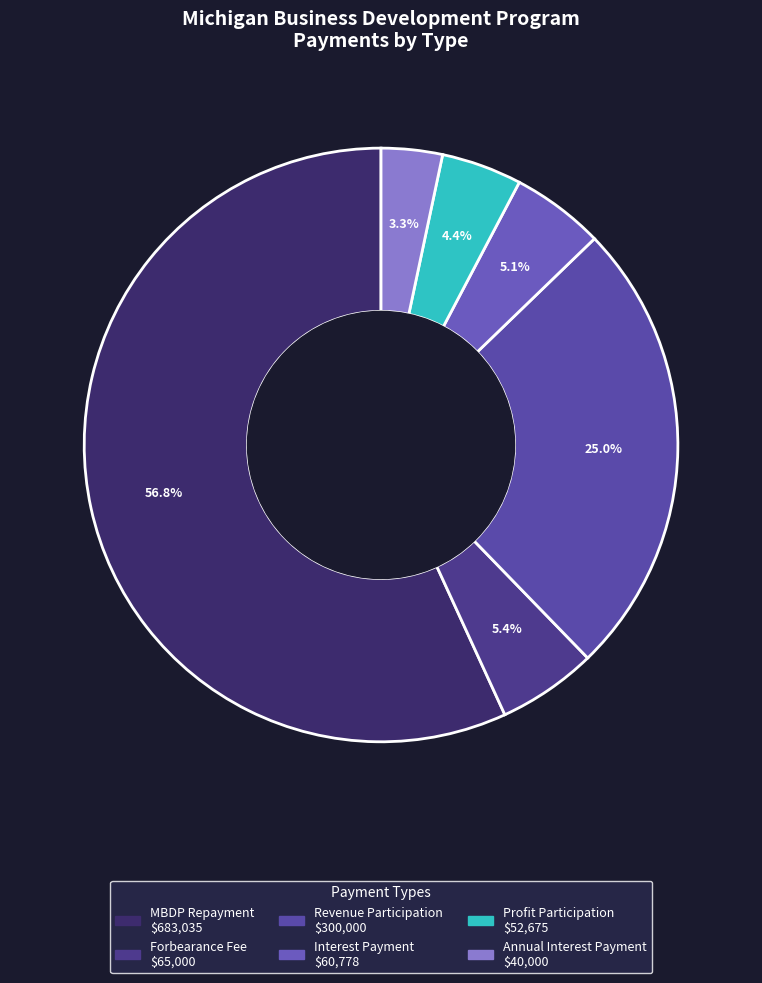

Count the number of slices in the pie.

6